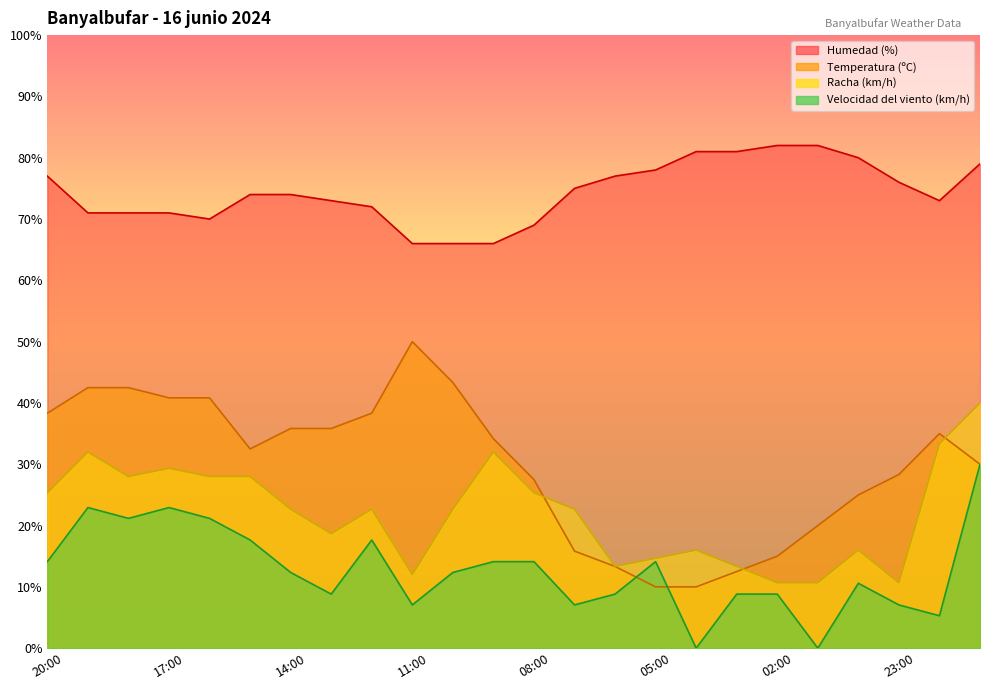

How many lines are shown in the chart?

4